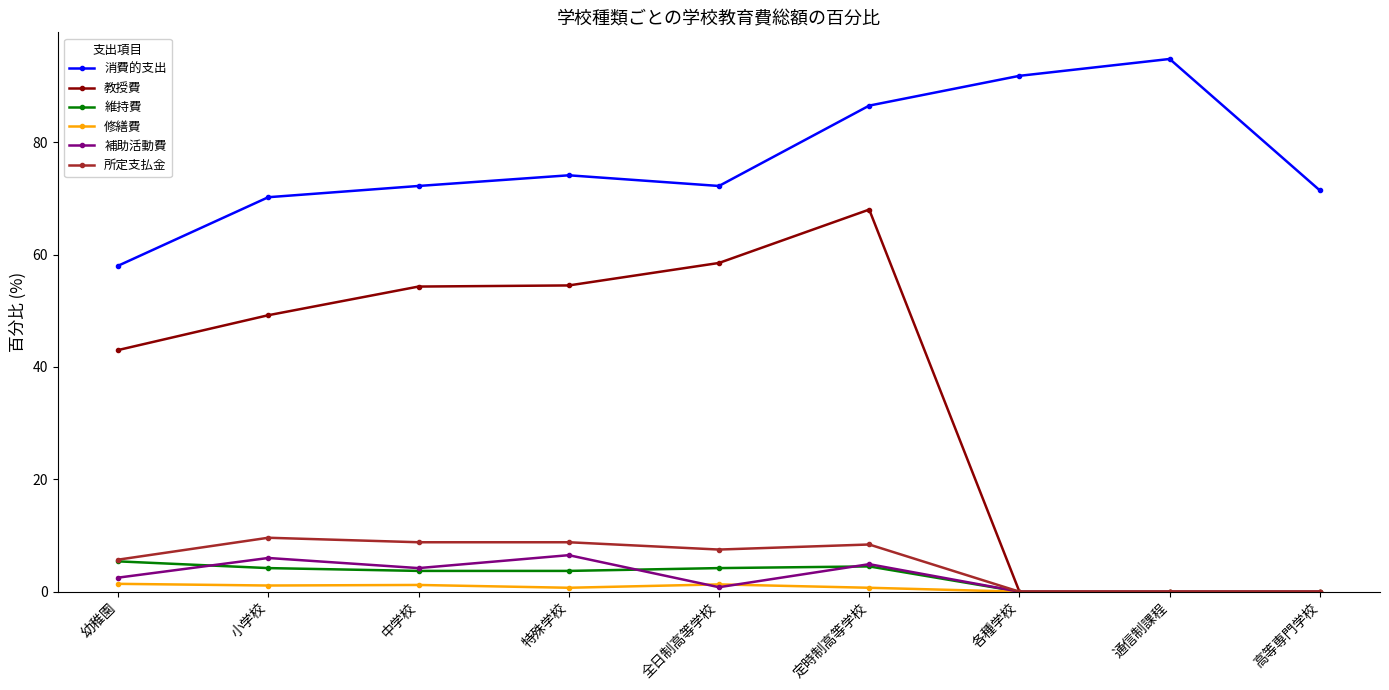

At which category does the chart reach its peak across all series?

通信制課程